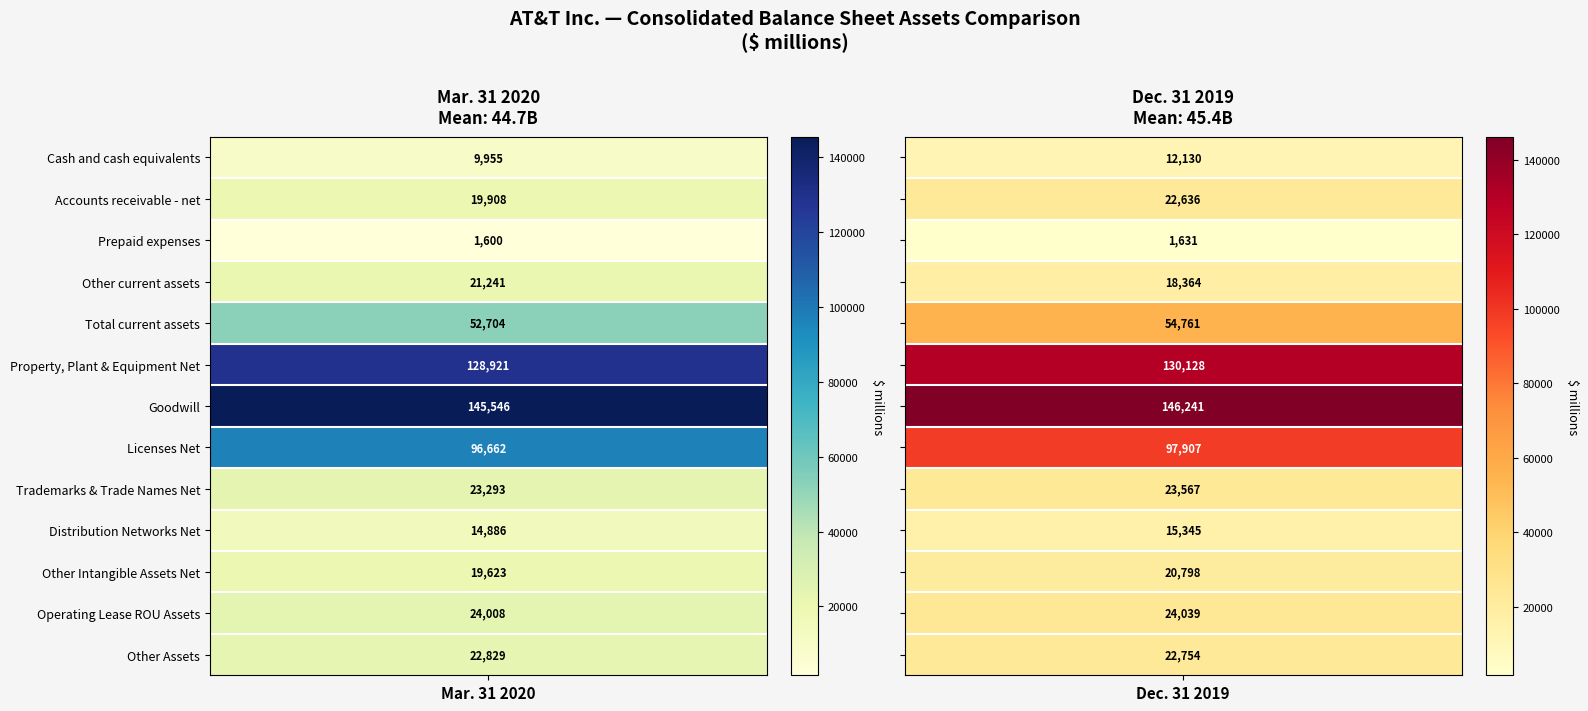

Rank the series by their average value, from highest to lowest.

Dec. 31 2019, Mar. 31 2020